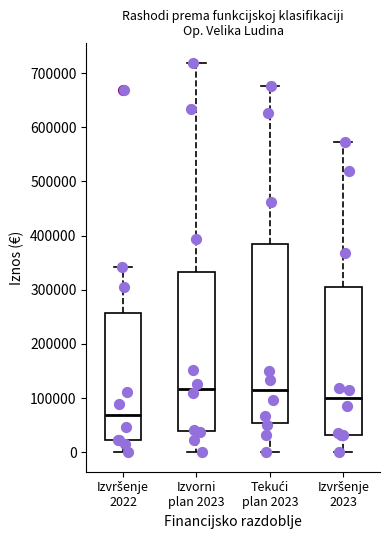

Which box is the tallest, from its lower edge to its upper edge?

Tekući plan 2023